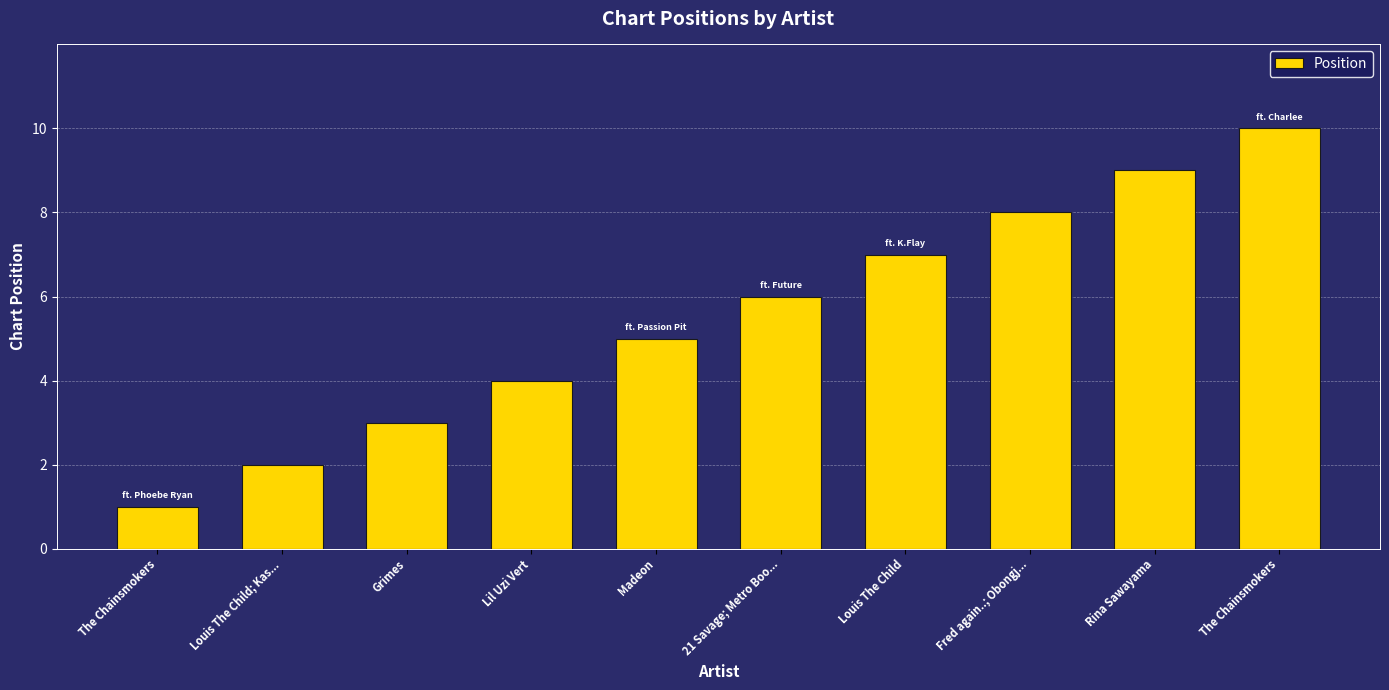

Count the number of categories in the chart.

10